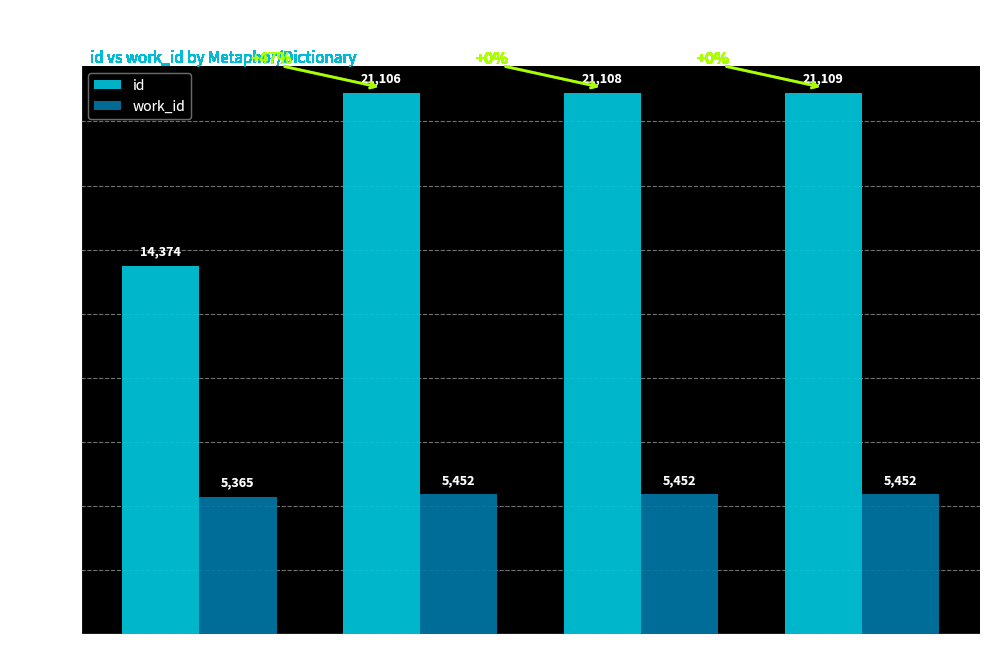

Reading left to right, transcribe all the data shown in this chart.

id: 14374	21106	21108	21109
work_id: 5365	5452	5452	5452